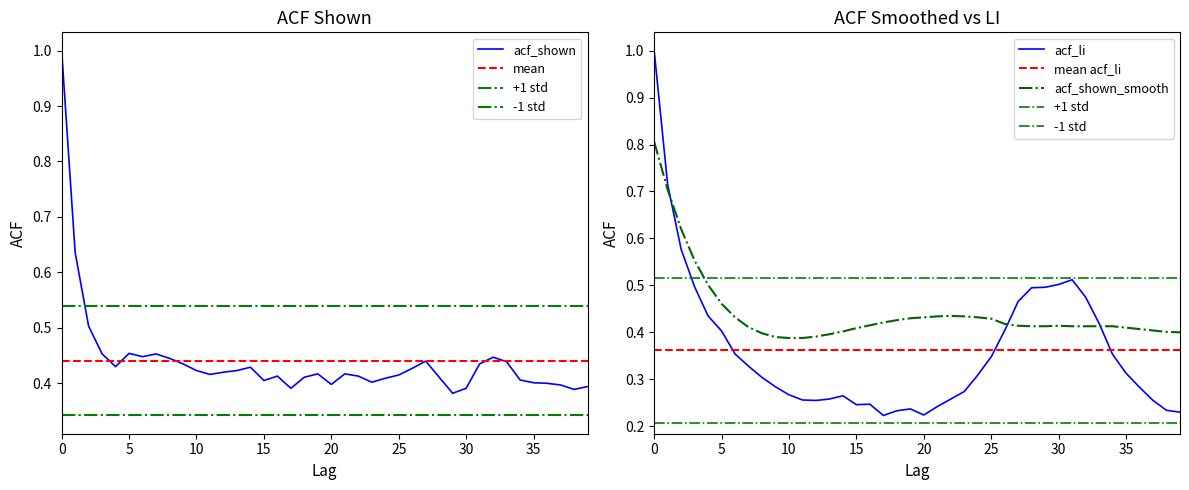

Which series ends up on top after the final intersection of acf_li and acf_shown?

acf_shown